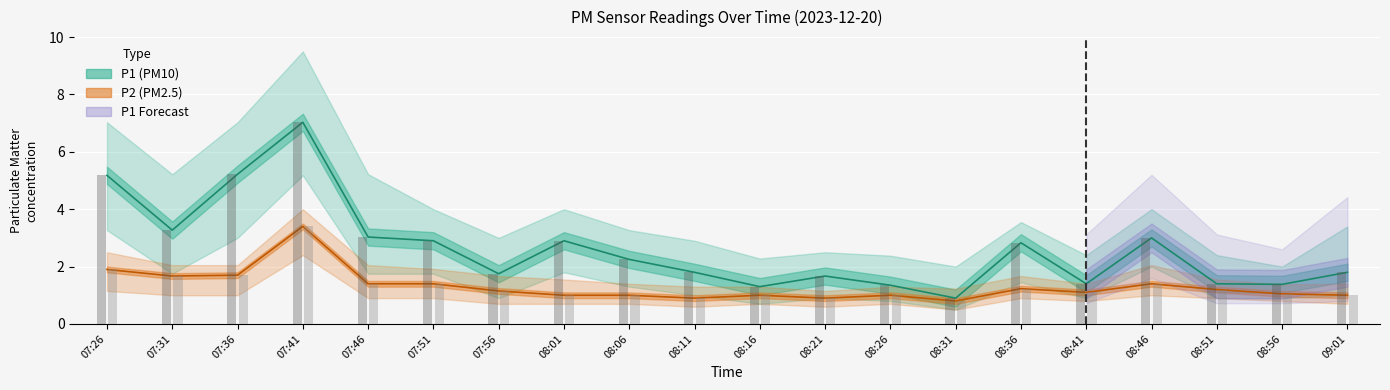

The value of P2 (PM2.5) at 08:46 is 1.4. True or false?

True